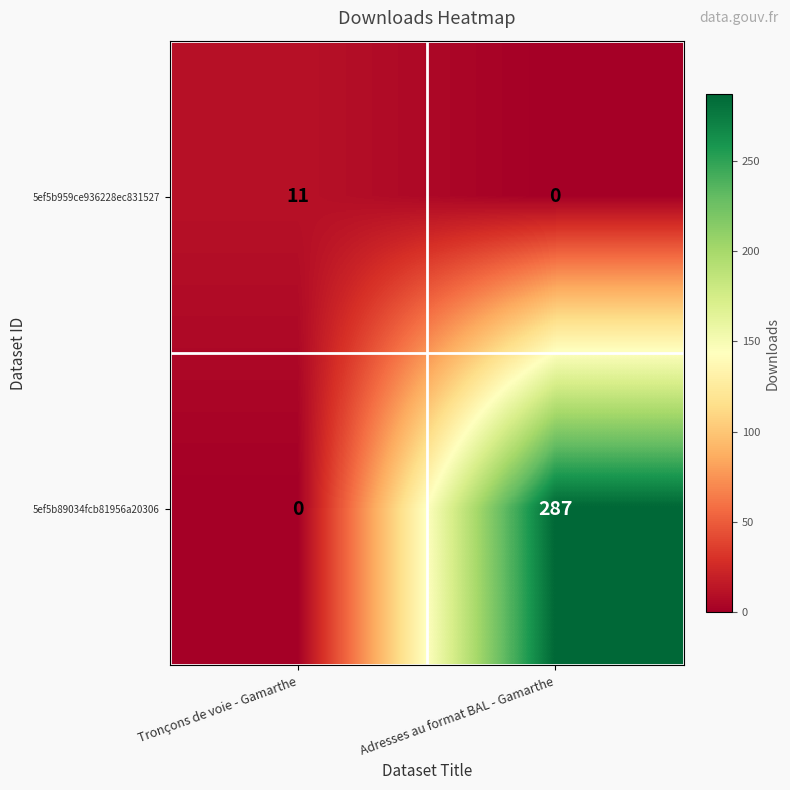

Where is 5ef5b89034fcb81956a20306 nearest to the value 143?

Tronçons de voie - Gamarthe